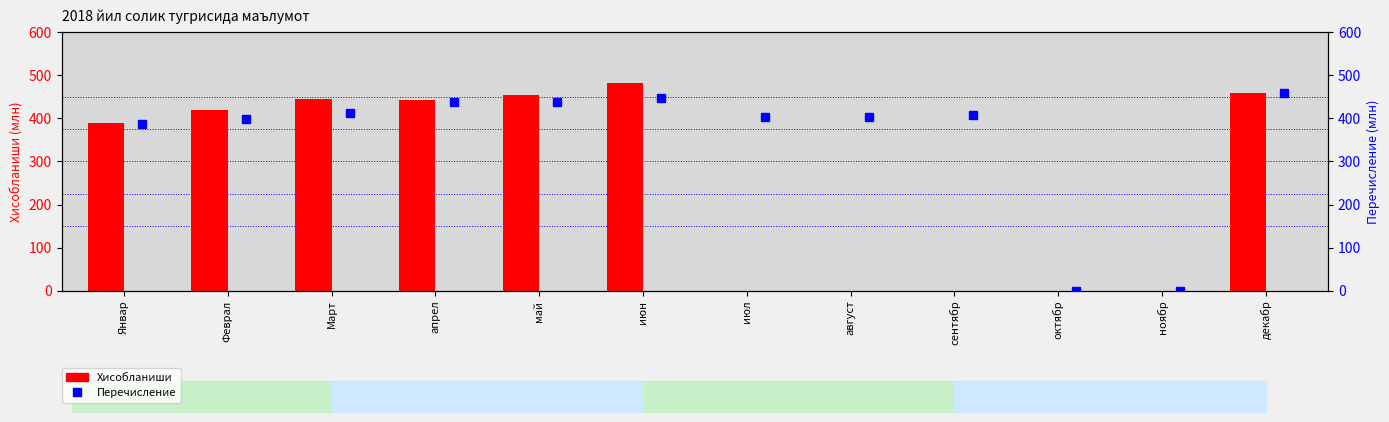

What is the value of the Перечисление bar at the 5th from the left?

437.2